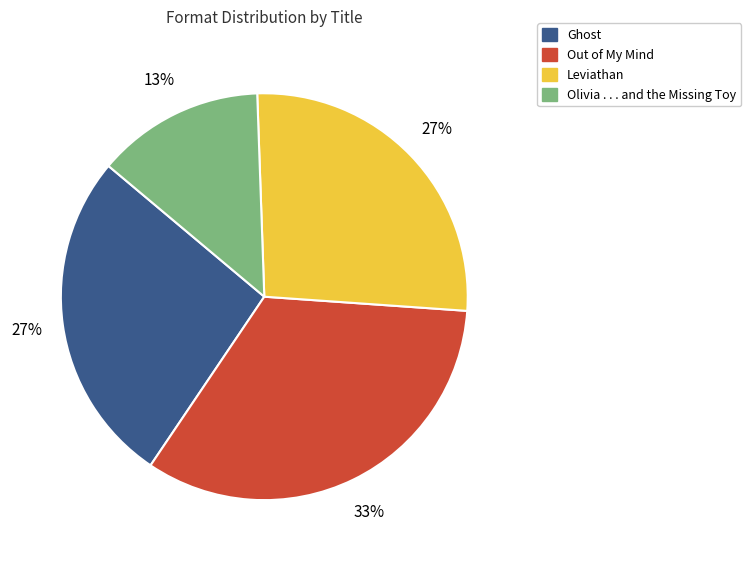

Does any single category account for the majority?

No